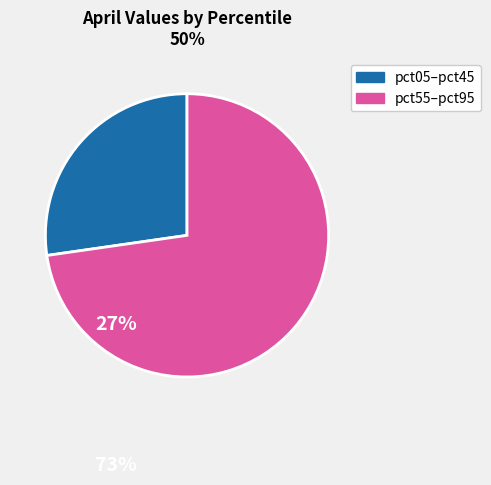

Rank the categories by value from highest to lowest.

pct55–pct95, pct05–pct45